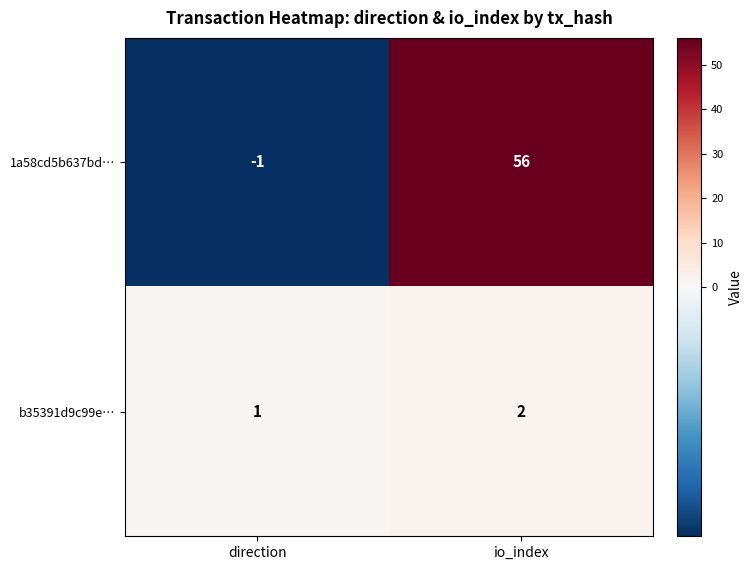

Which category has the lowest value in the 1a58cd5b637bd… series?

direction